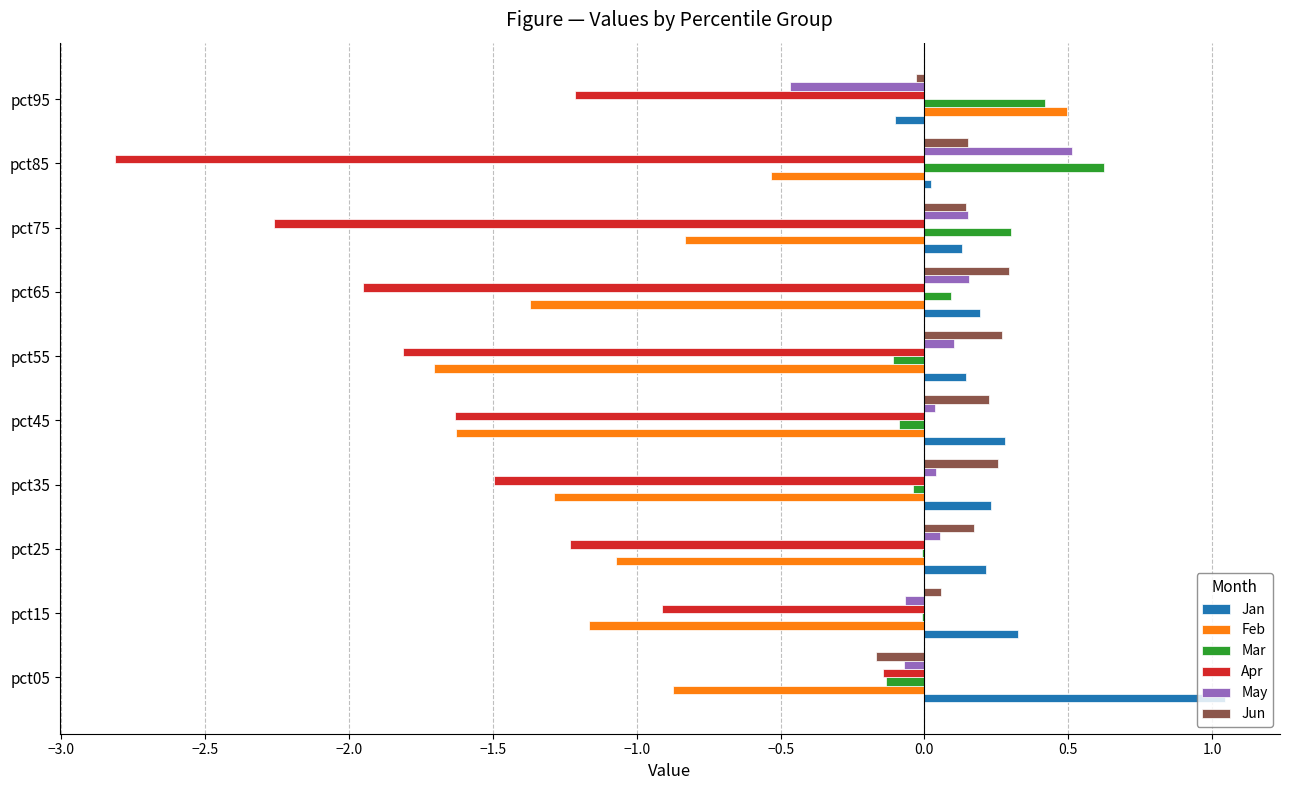

At which category is the sum across all series the highest?

pct05